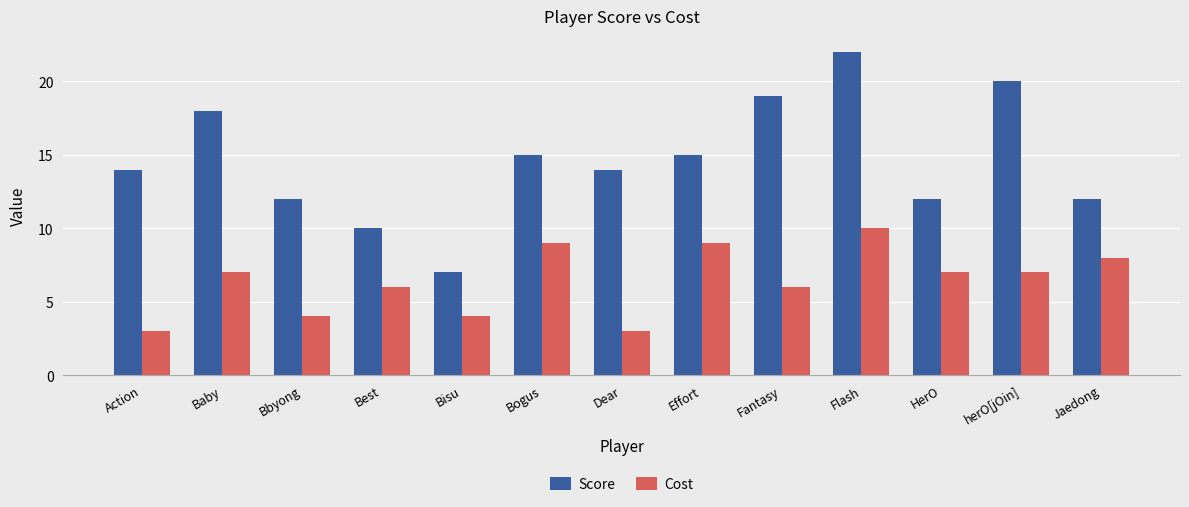

How many series are shown in this chart?

2